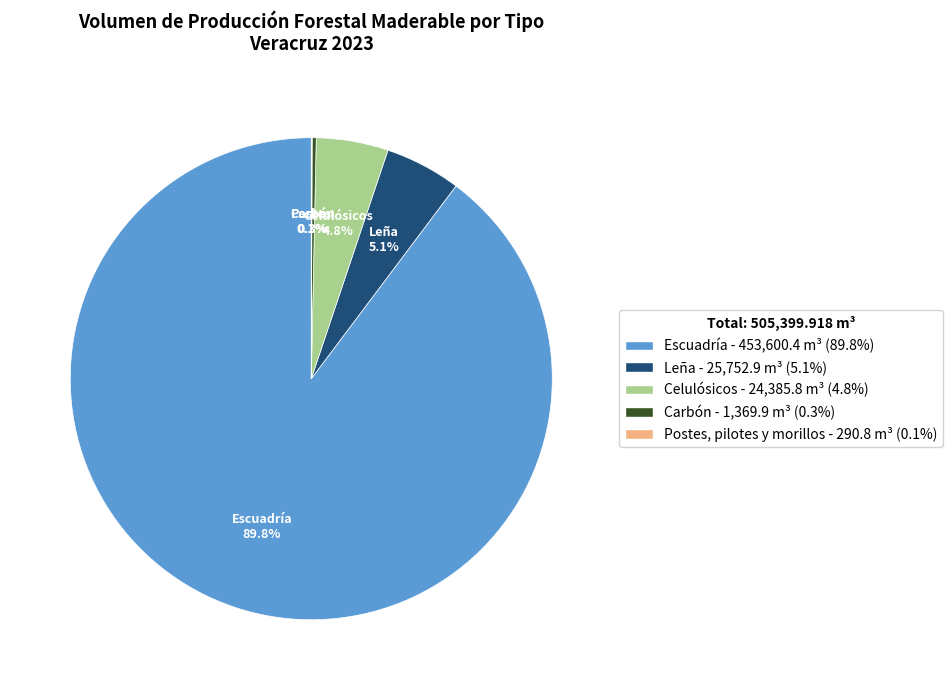

To the nearest percent, what is the difference between the largest and smallest slice percentages?

90%